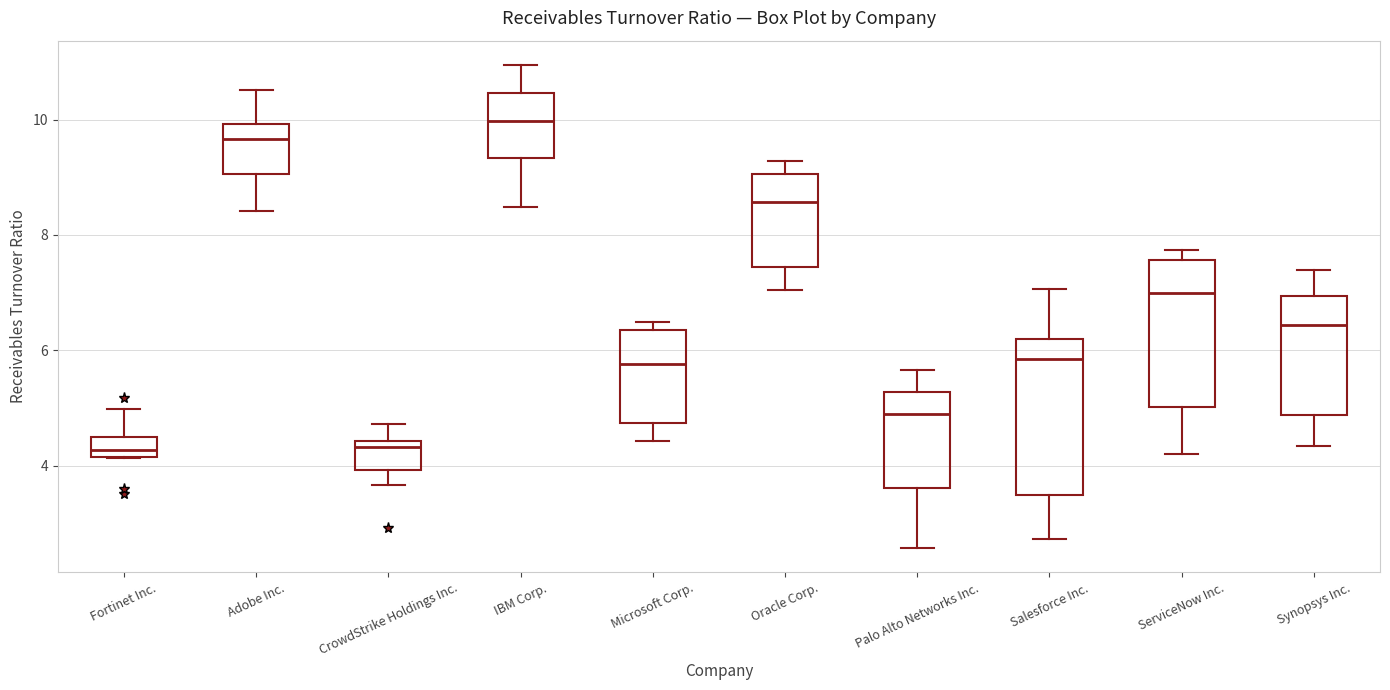

Reading left to right, read every box against the y-axis: the position of its median line, the range the box covers, and the ends of its whiskers. The values are not printed on the chart, so give them approximately, as read against the axis.

Fortinet Inc.: median 4.2 (inside the box), box 4.2 to 4.4, whiskers 4.2 to 5.0
Adobe Inc.: median 9.6, box 9.0 to 10.0, whiskers 8.4 to 10.6
CrowdStrike Holdings Inc.: median 4.4 (just below the box's upper edge), box 4.0 to 4.4, whiskers 3.6 to 4.8
IBM Corp.: median 10.0, box 9.4 to 10.4, whiskers 8.4 to 11.0
Microsoft Corp.: median 5.8, box 4.8 to 6.4, whiskers 4.4 to 6.4 (just above the box's upper edge)
Oracle Corp.: median 8.6, box 7.4 to 9.0, whiskers 7.0 to 9.2
Palo Alto Networks Inc.: median 5.0, box 3.6 to 5.2, whiskers 2.6 to 5.6
Salesforce Inc.: median 5.8, box 3.4 to 6.2, whiskers 2.8 to 7.0
ServiceNow Inc.: median 7.0, box 5.0 to 7.6, whiskers 4.2 to 7.8
Synopsys Inc.: median 6.4, box 4.8 to 7.0, whiskers 4.4 to 7.4